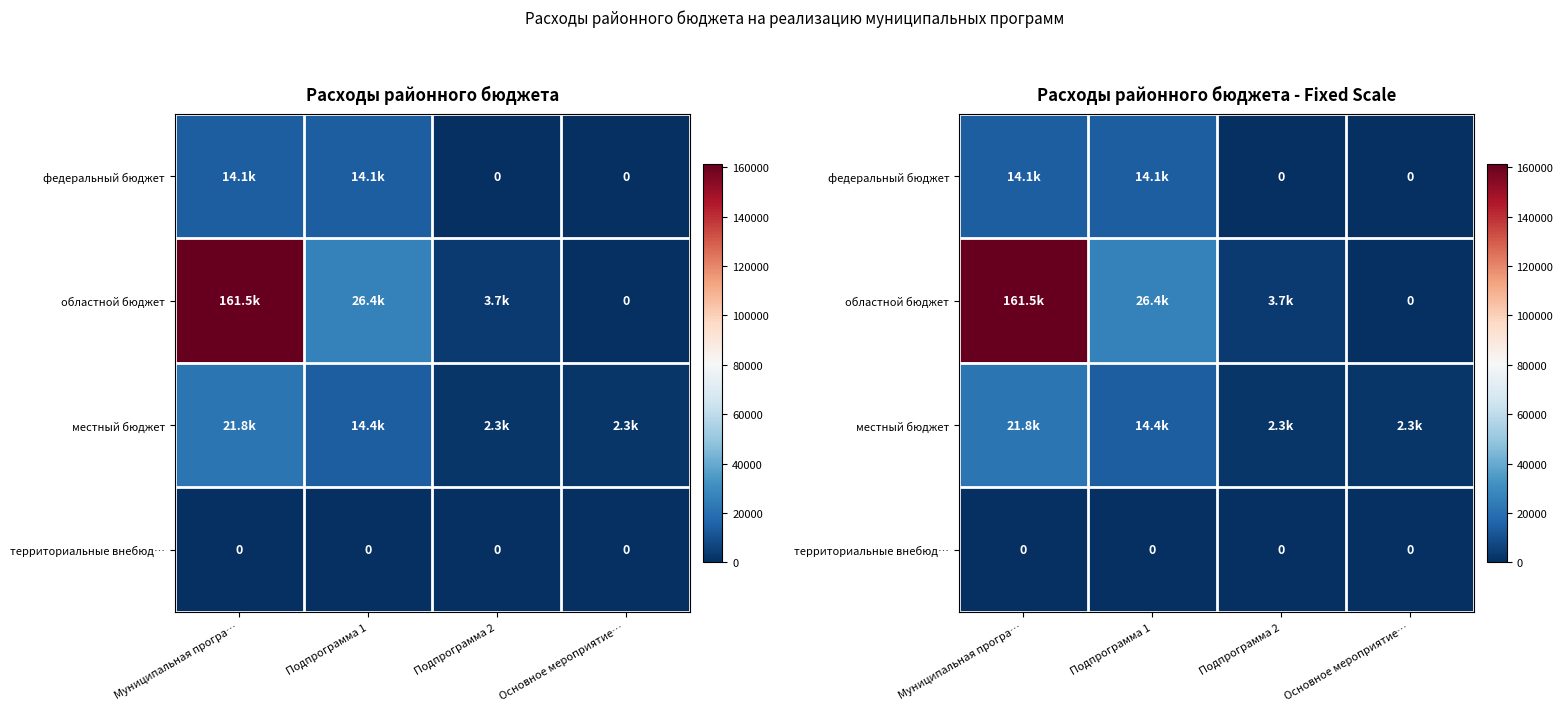

Which label corresponds to the largest value in the chart?

Муниципальная програ…